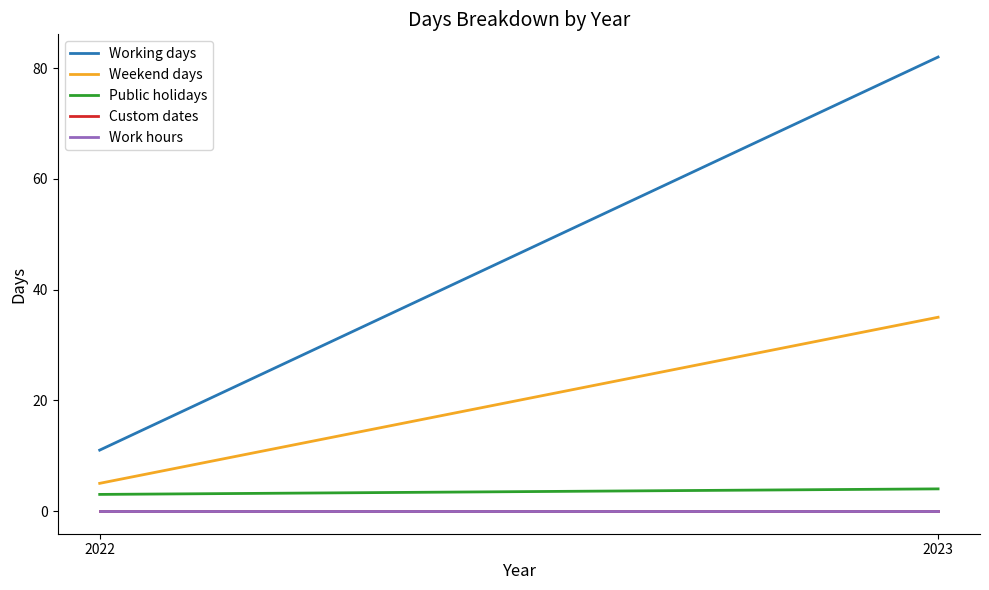

At 2023, list the series in order from largest to smallest.

Working days, Weekend days, Public holidays, Custom dates, Work hours